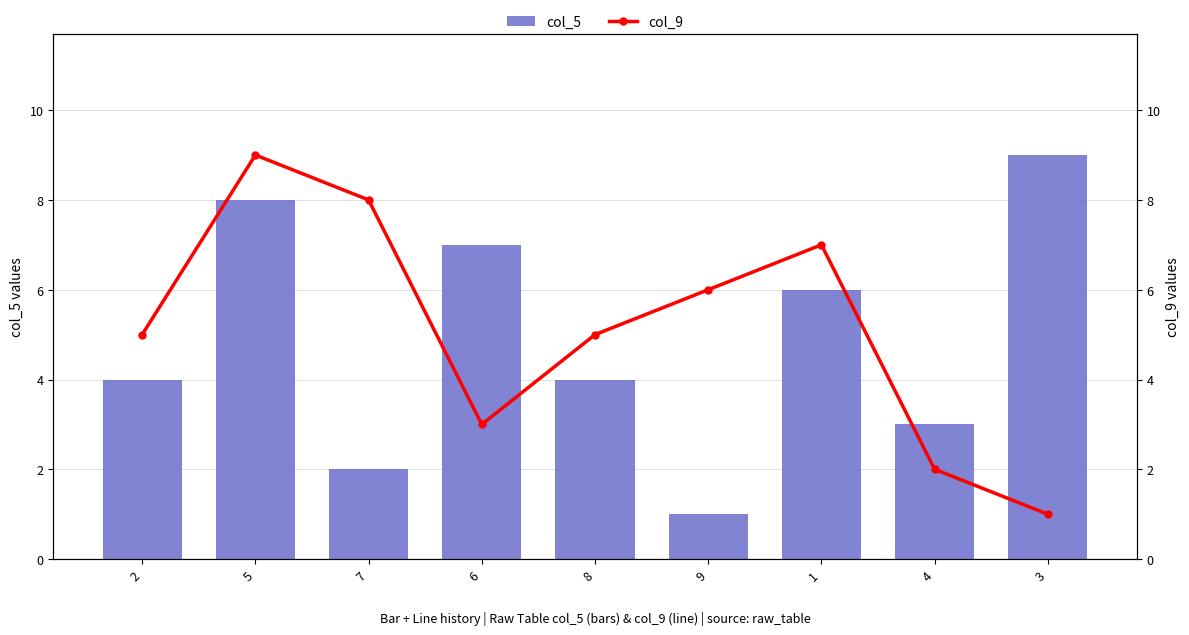

What are all the series names shown in the legend?

col_5, col_9